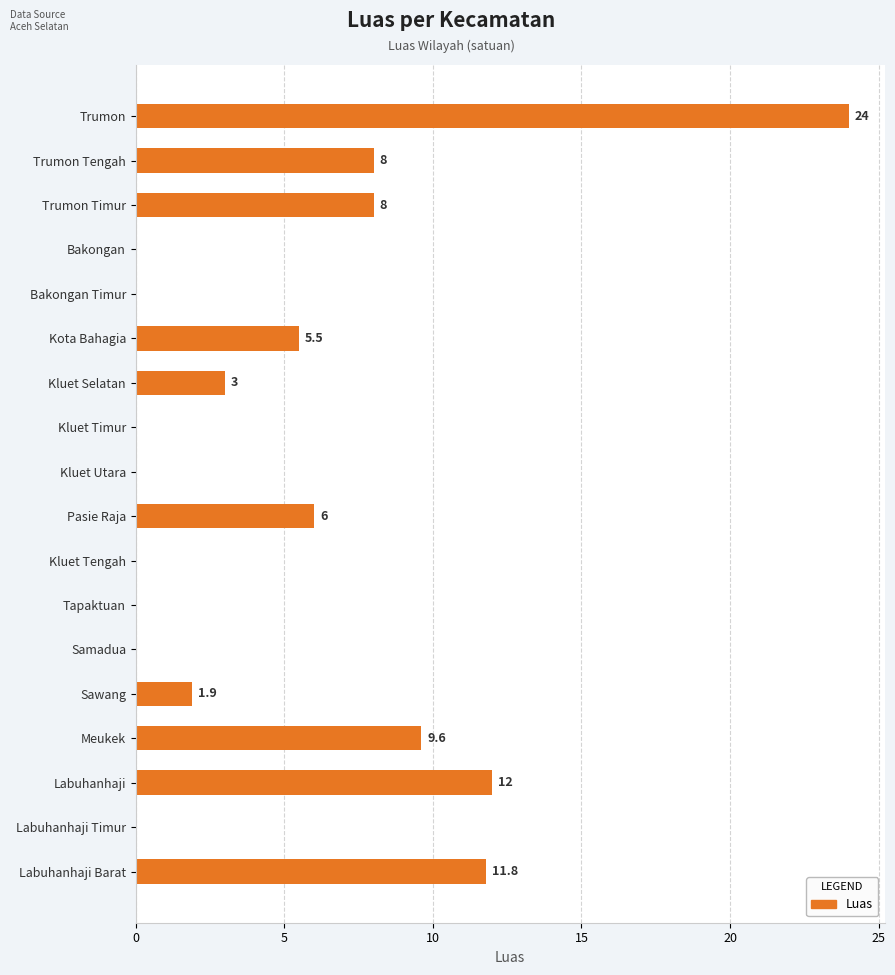

Is it true that the value at Samadua is 9.0?

False